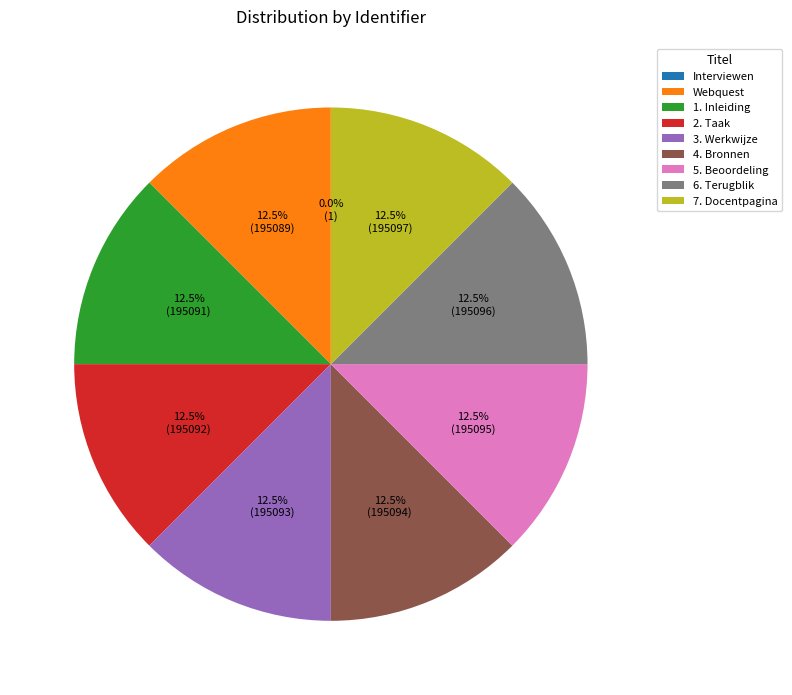

To the nearest percent, what is the combined percentage of 6. Terugblik and 2. Taak?

25%